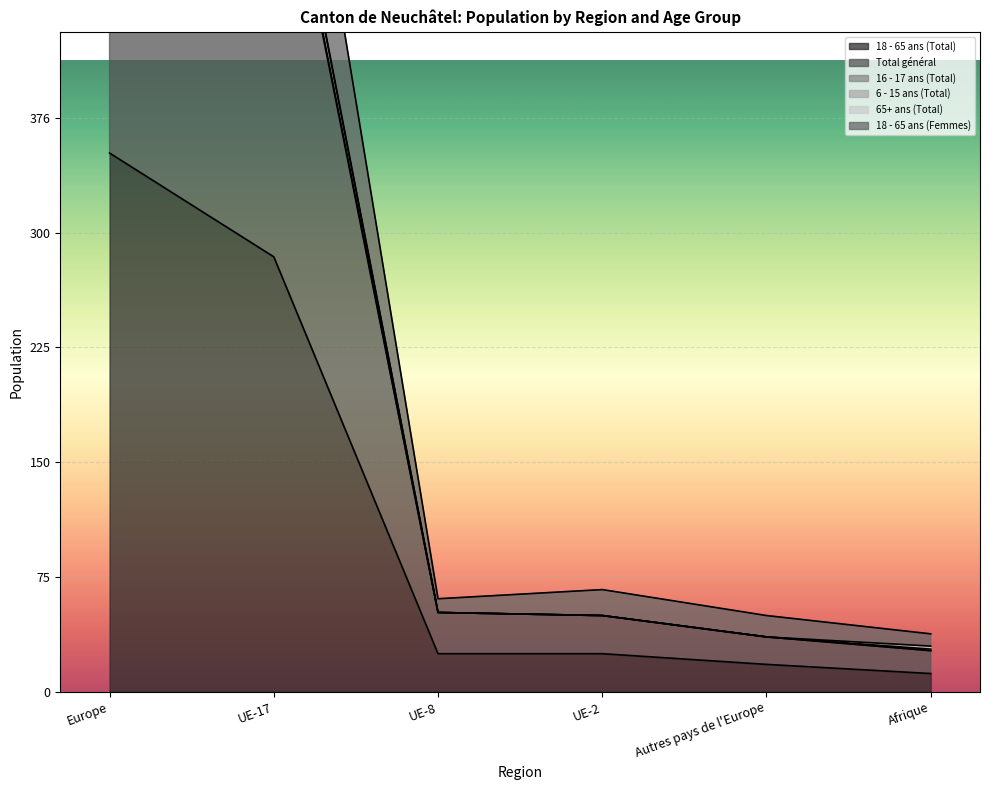

The 18 - 65 ans (Total) series shows 12 at Afrique. True or false?

True